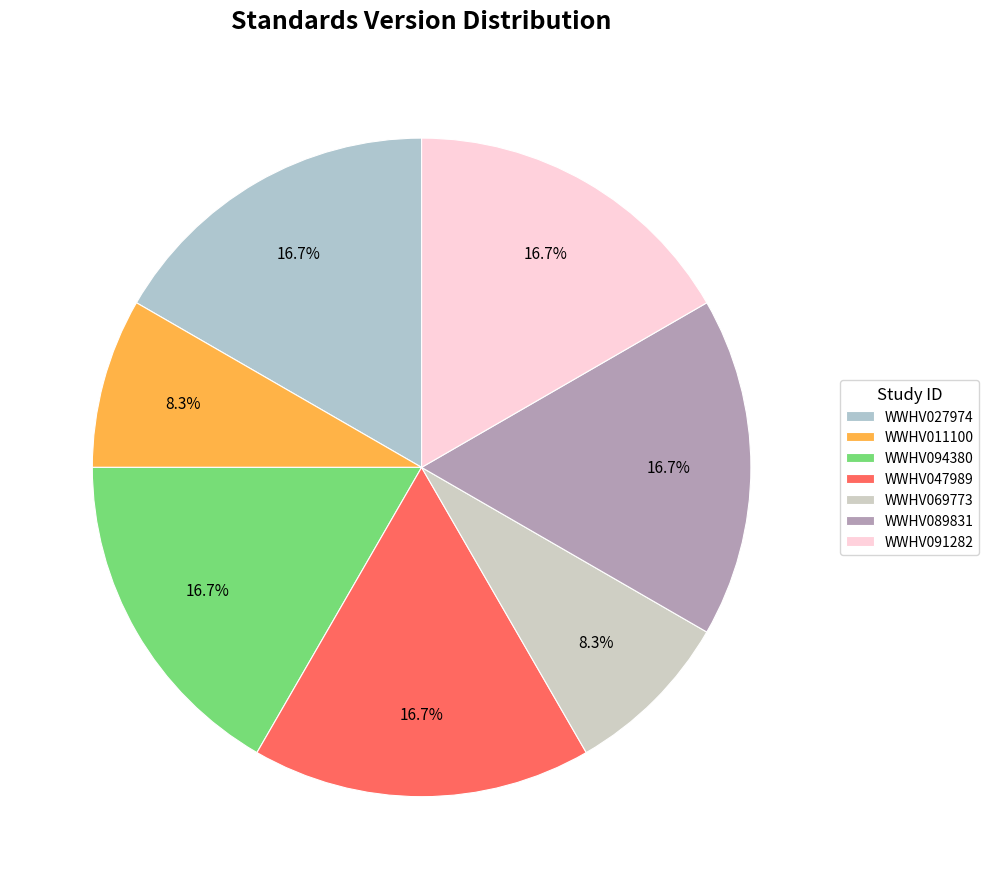

To the nearest percent, what is the combined percentage of WWHV027974 and WWHV069773?

25%